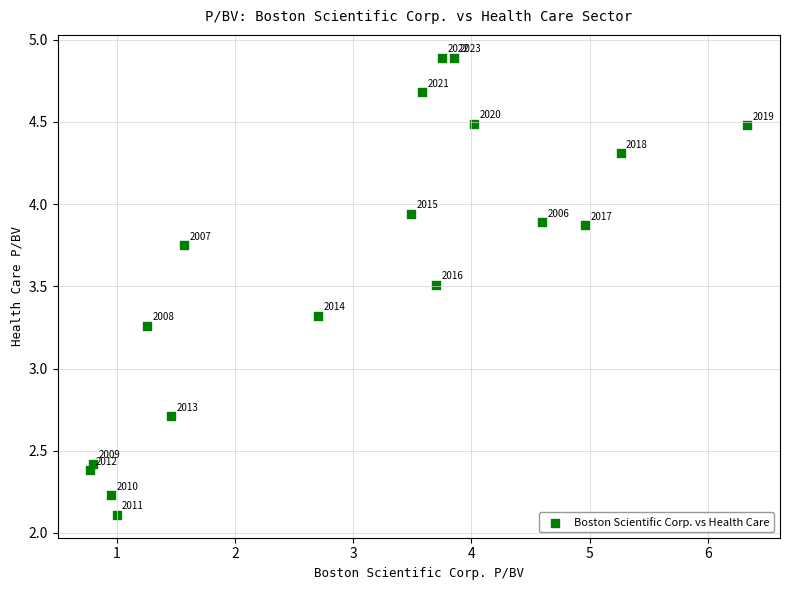

What is the range of X values (max minus min)?

5.5